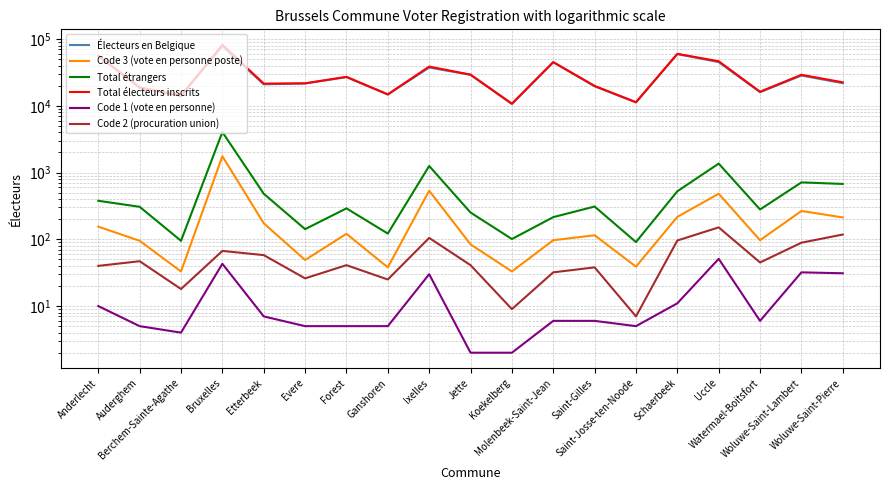

Does the chart display data point markers on the line(s)?

No